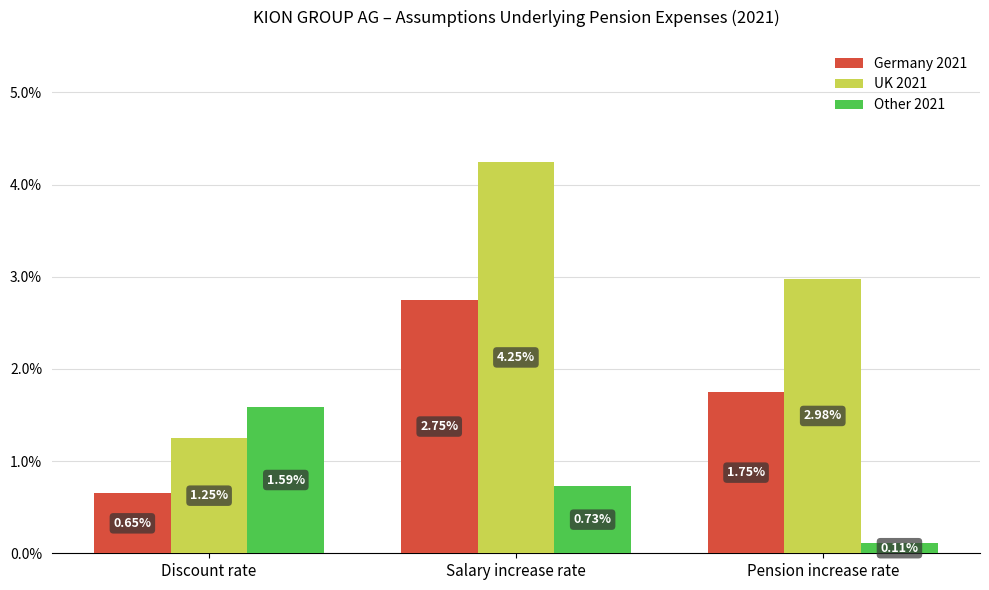

What is the label of the 1st bar from the left?

Discount rate